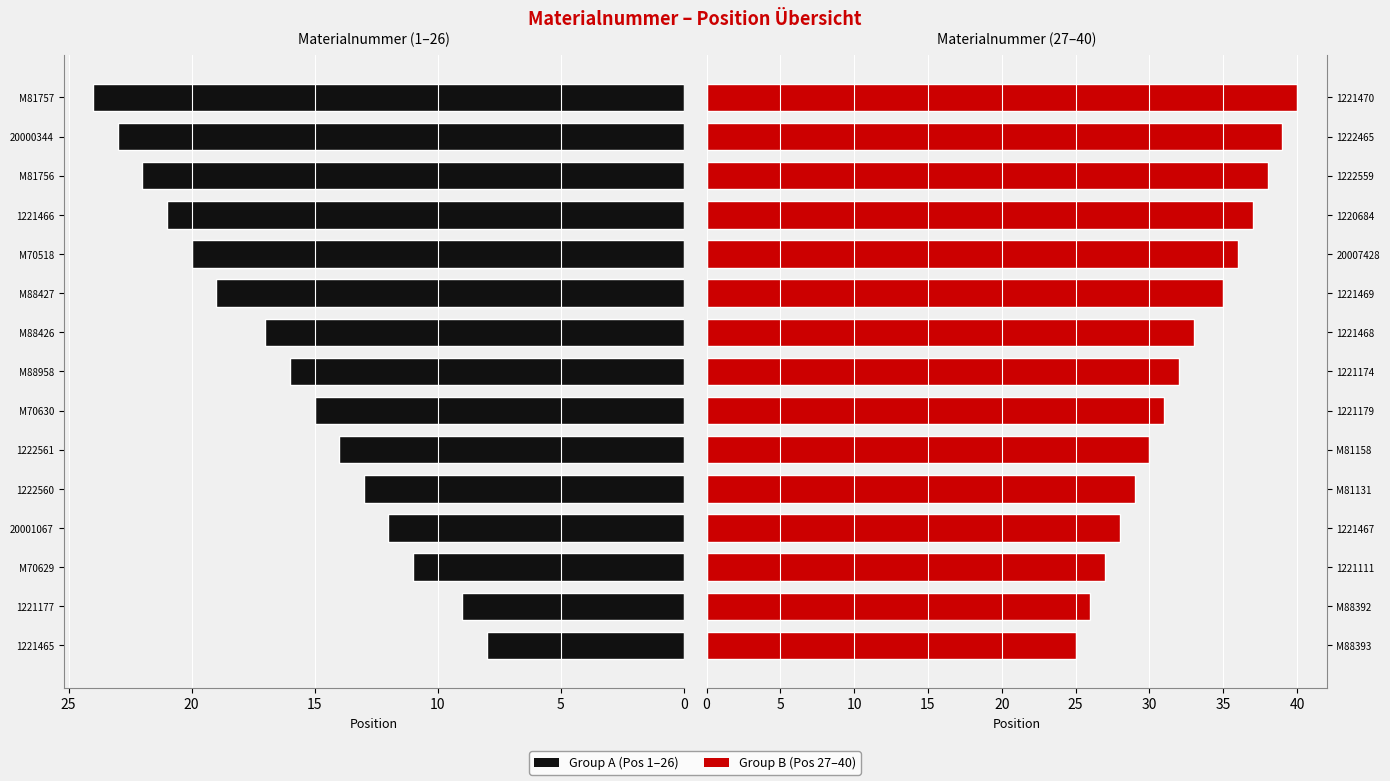

How many distinct data groups are displayed?

2